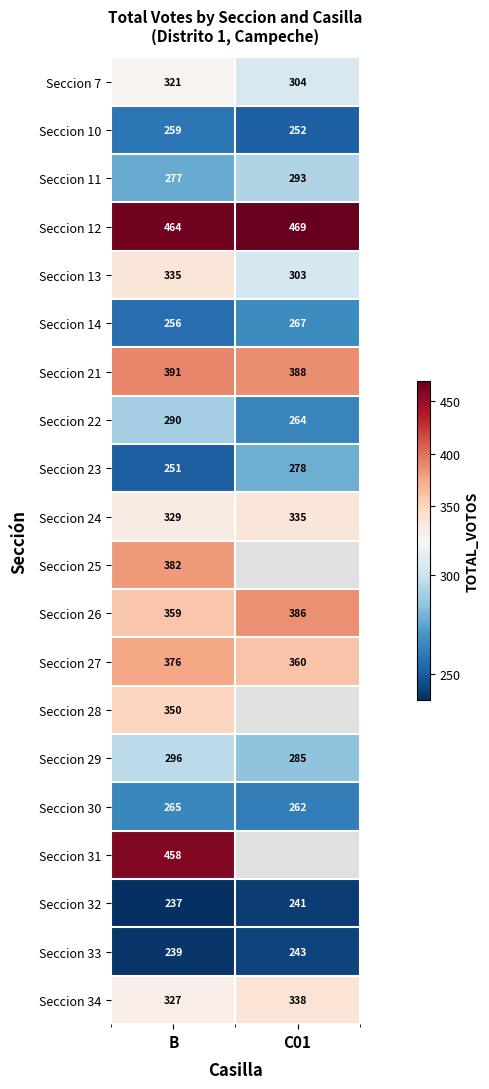

The Seccion 11 series shows 100 at B. True or false?

False